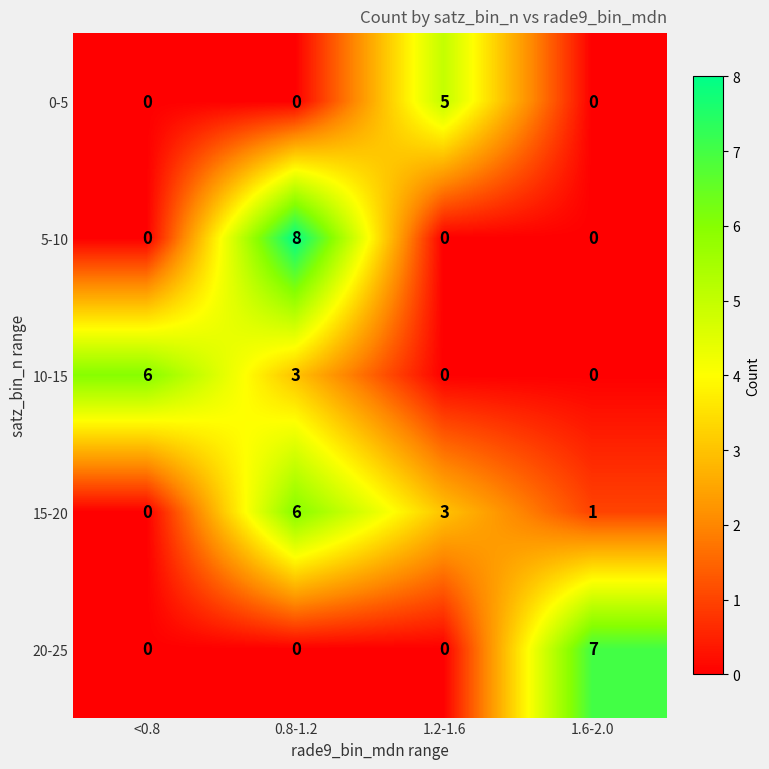

What is the difference between the 10-15 values at 0.8-1.2 and <0.8?

3